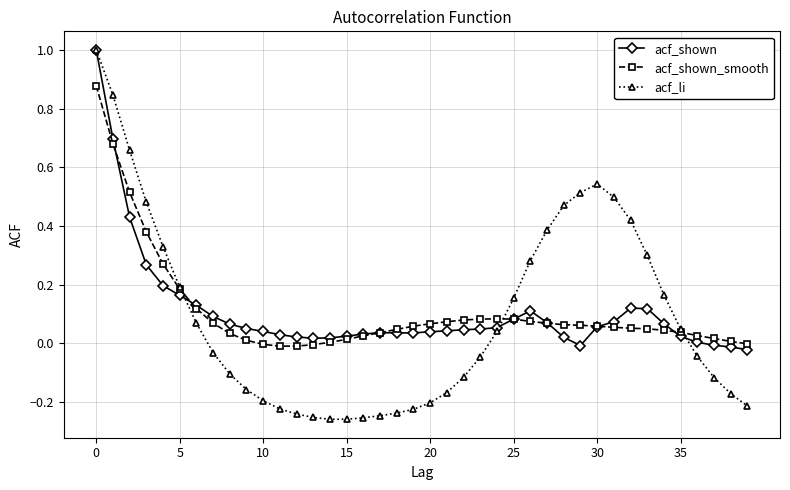

What is the maximum value for acf_li?

1.0